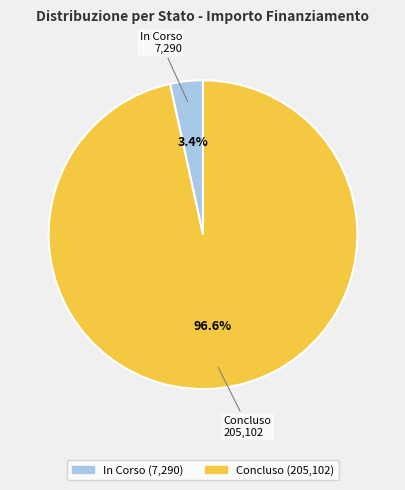

What percentage is NOT represented by Concluso?

3.4%